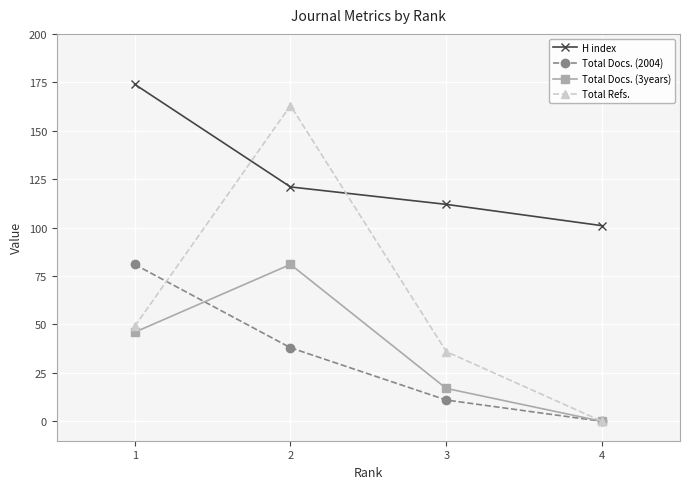

What is the spread (max minus min) of values at 1?

128